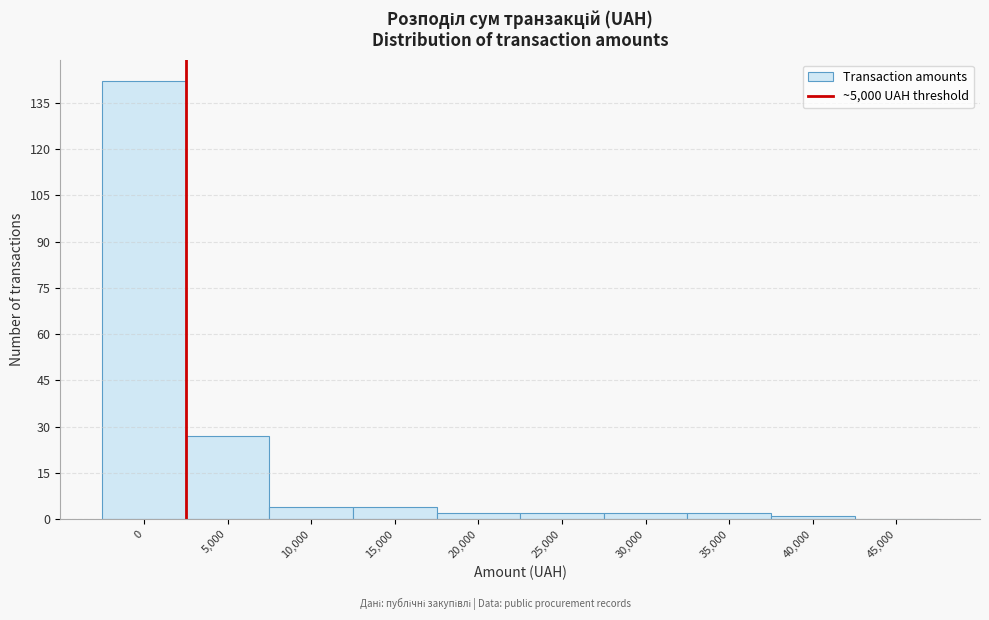

Reading left to right, what are all the values shown in this chart?

0=142	5,000=27	10,000=4	15,000=4	20,000=2	25,000=2	30,000=2	35,000=2	40,000=1	45,000=0